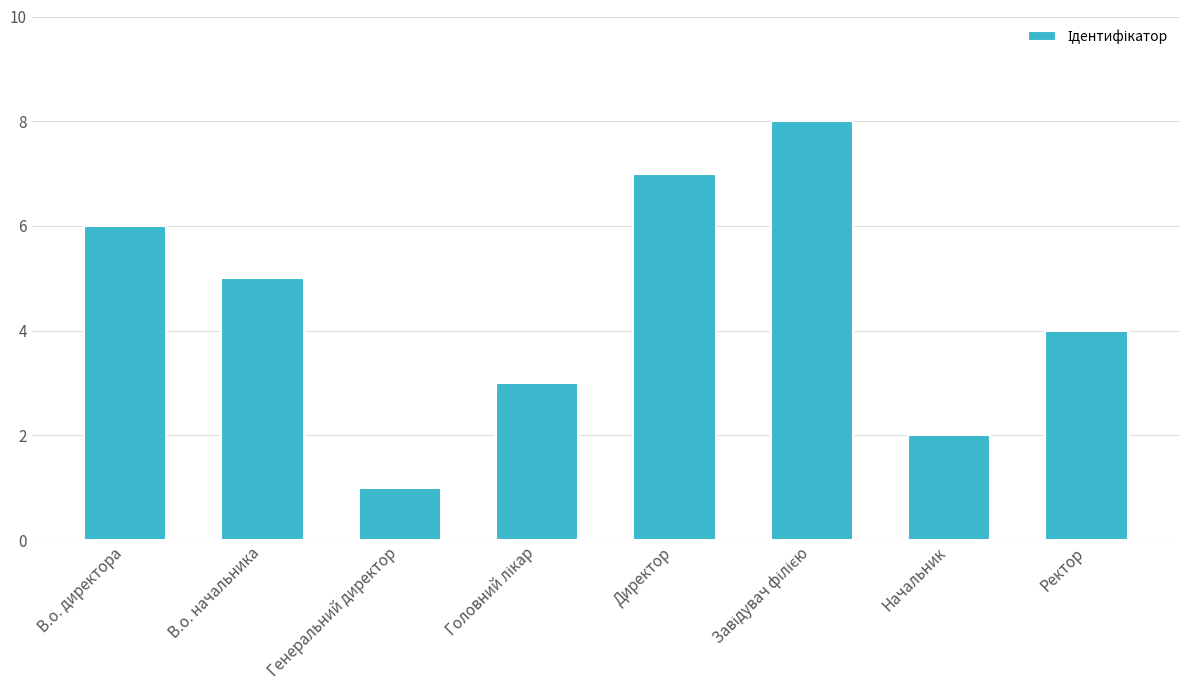

The value at Ректор is 6. True or false?

False